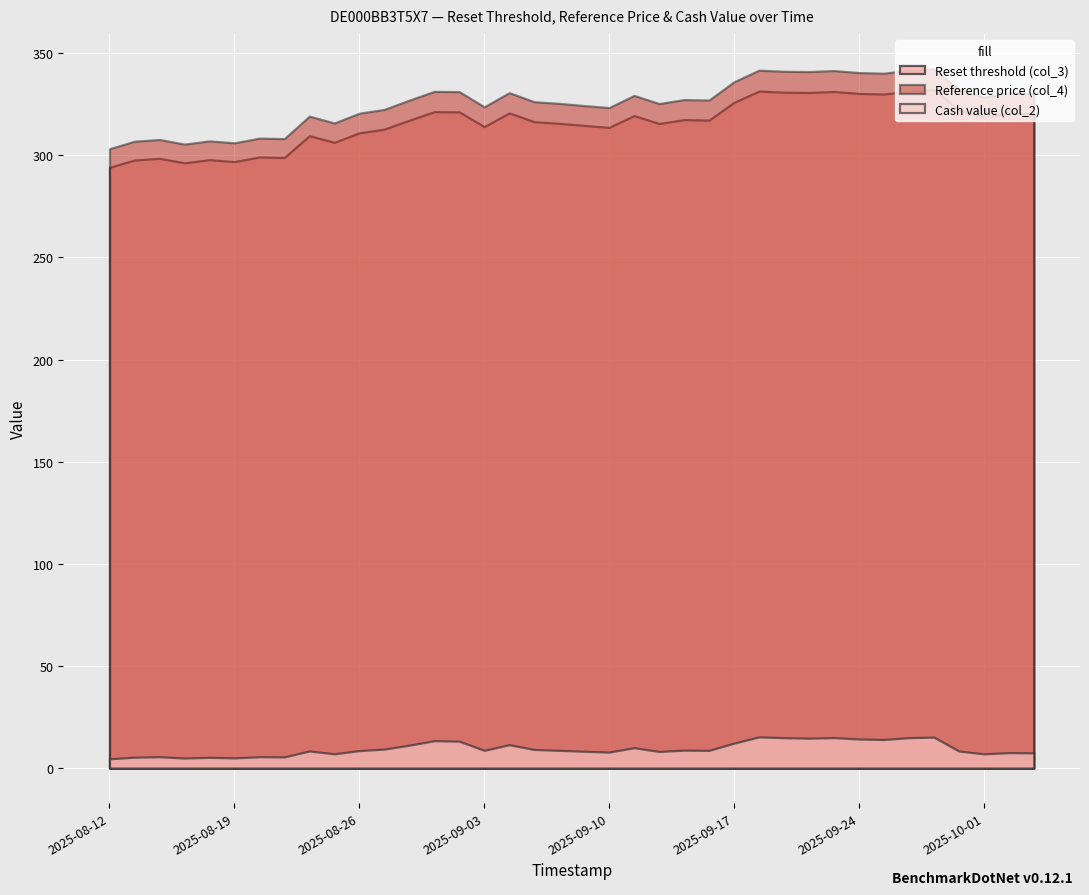

What is the smallest value displayed?

4.5